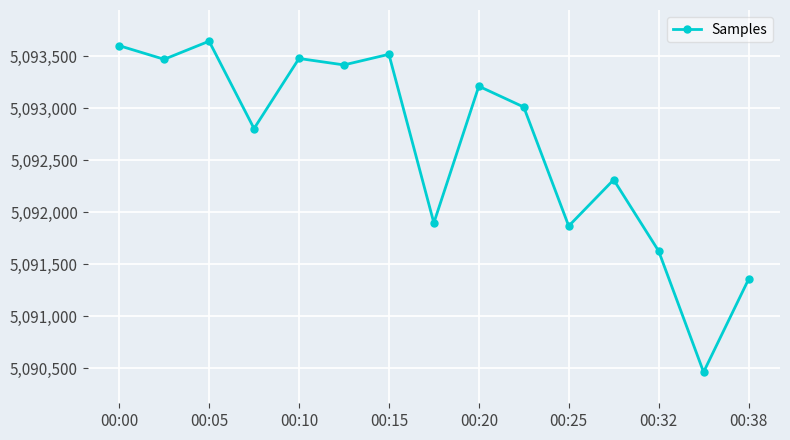

True or false: there are more than 1 points higher than both neighbors.

True